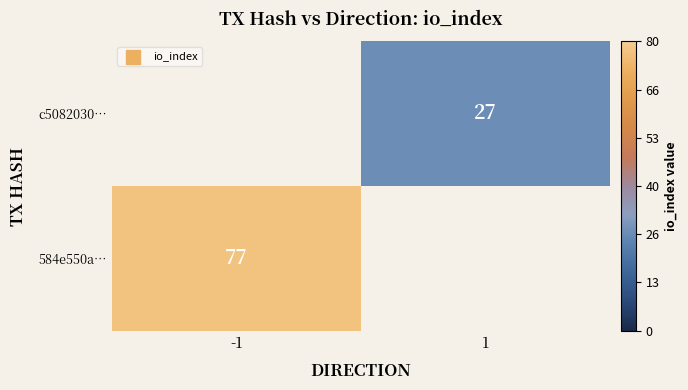

The 584e550a… series shows 77 at -1. True or false?

True